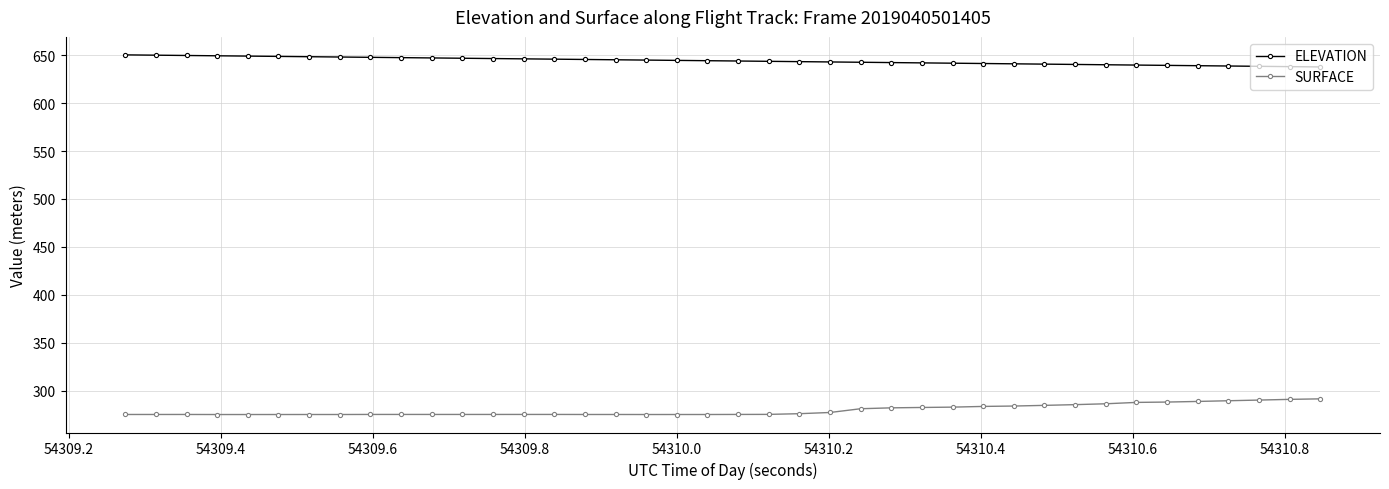

What is the value of the SURFACE point at the 8th from the left?

275.2